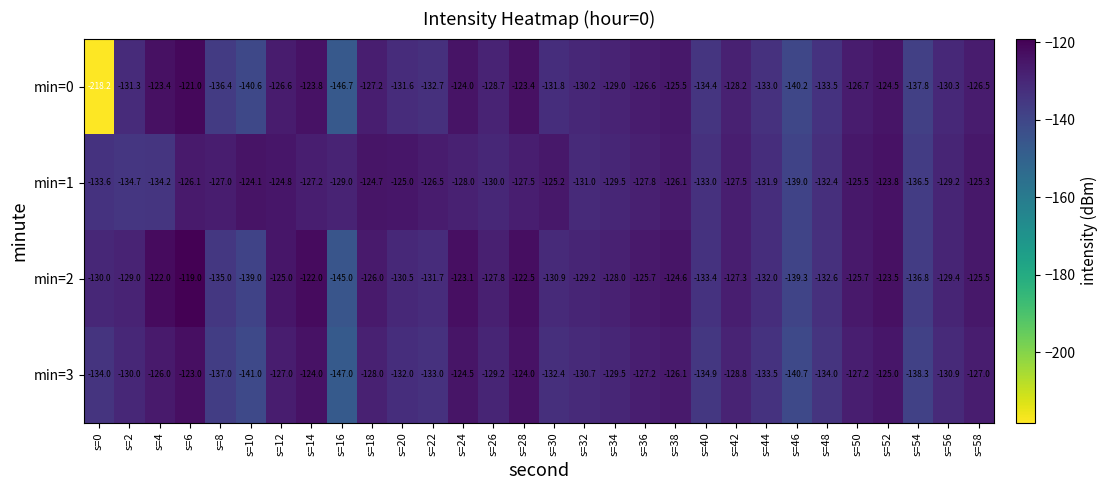

At s=36, list the series in order from largest to smallest.

min=2, min=0, min=3, min=1